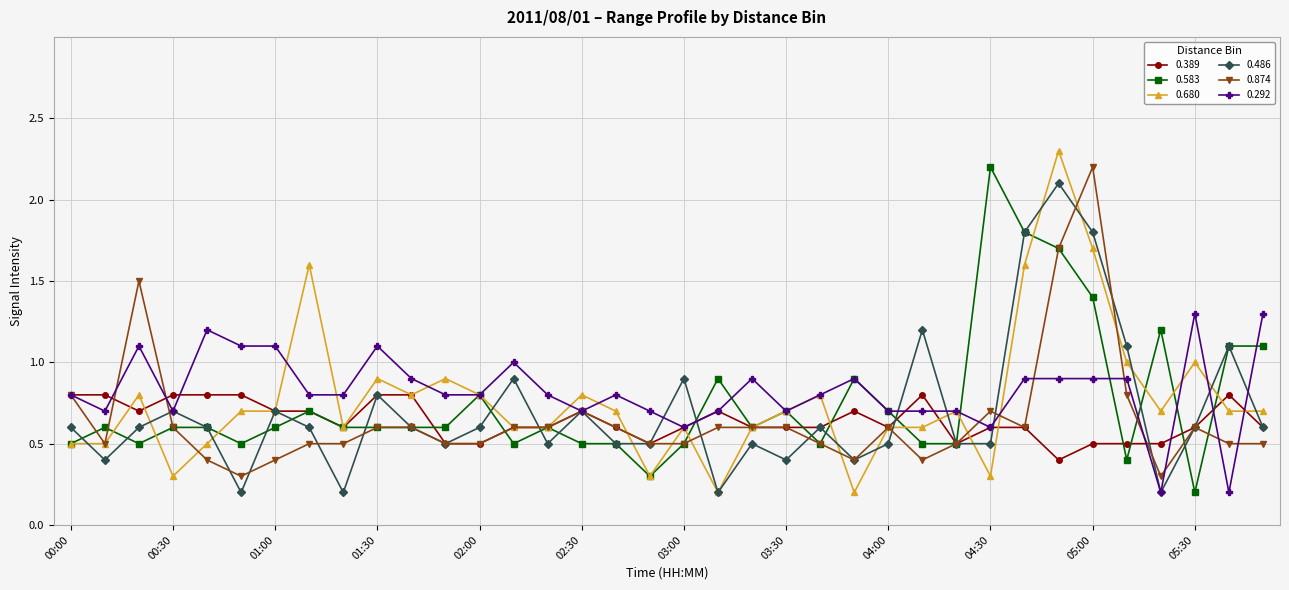

Which series has the largest total across all categories?

0.292